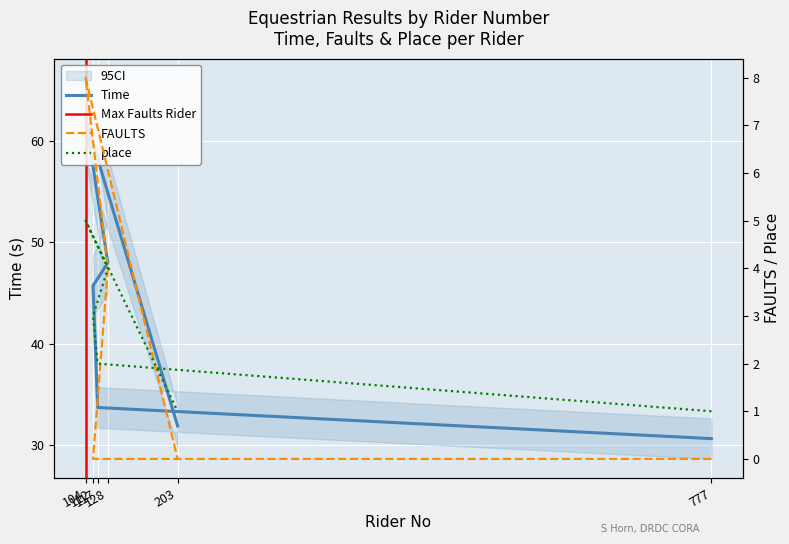

At which label does place reach its peak?

104